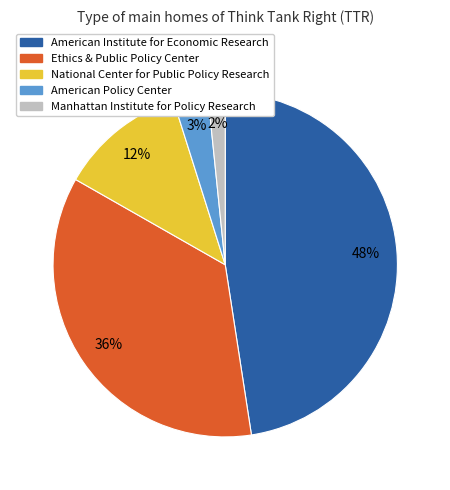

To the nearest percent, what is the difference between the largest and smallest slice percentages?

46%